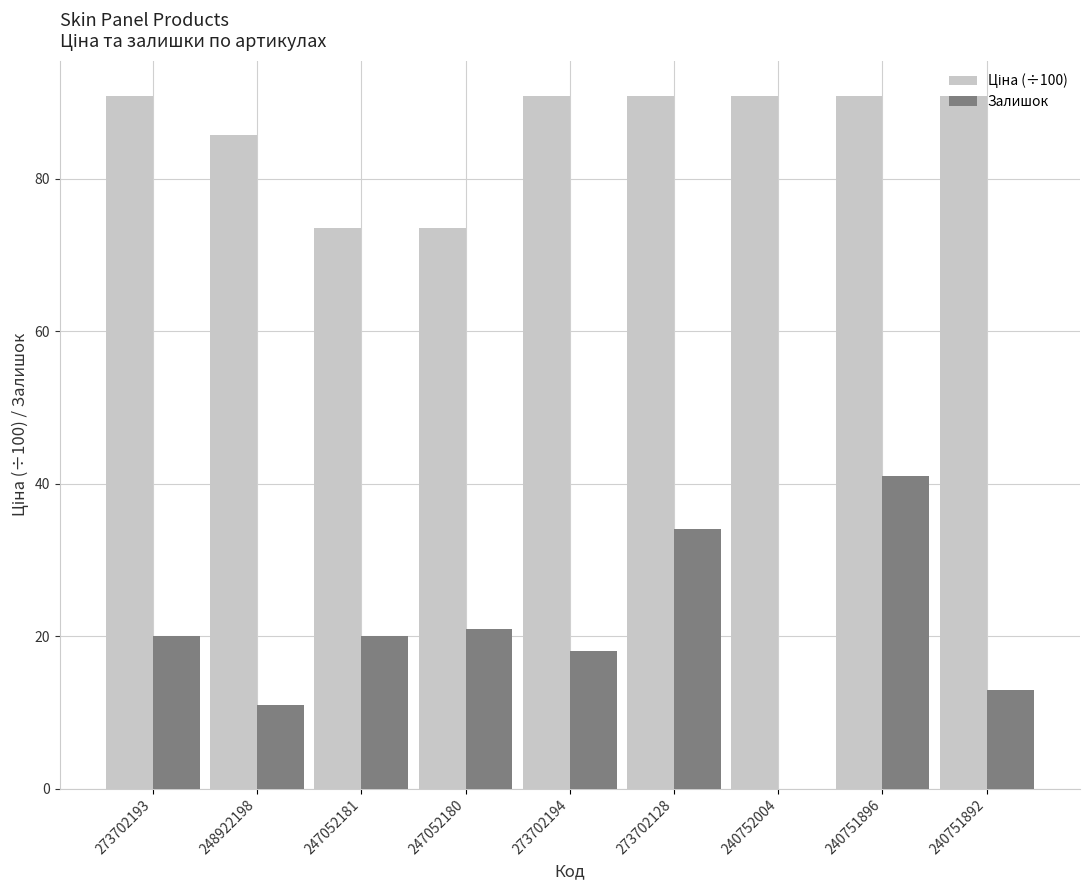

What is the maximum value for Залишок?

41.0